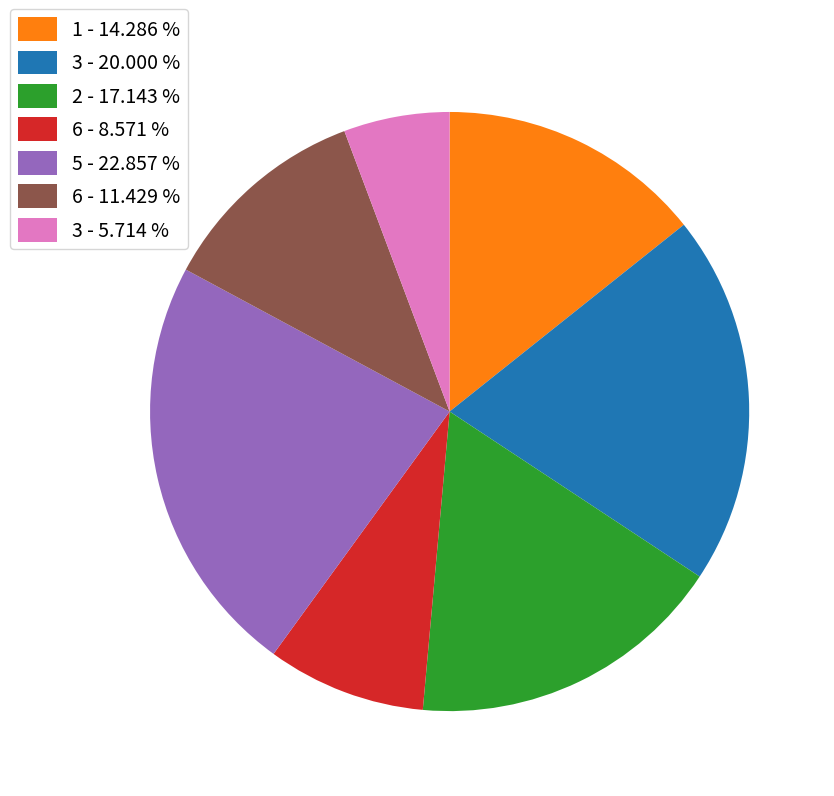

Approximately how many times larger is the value at 1 - 14.286 % compared to 3 - 20.000 %?

0.7